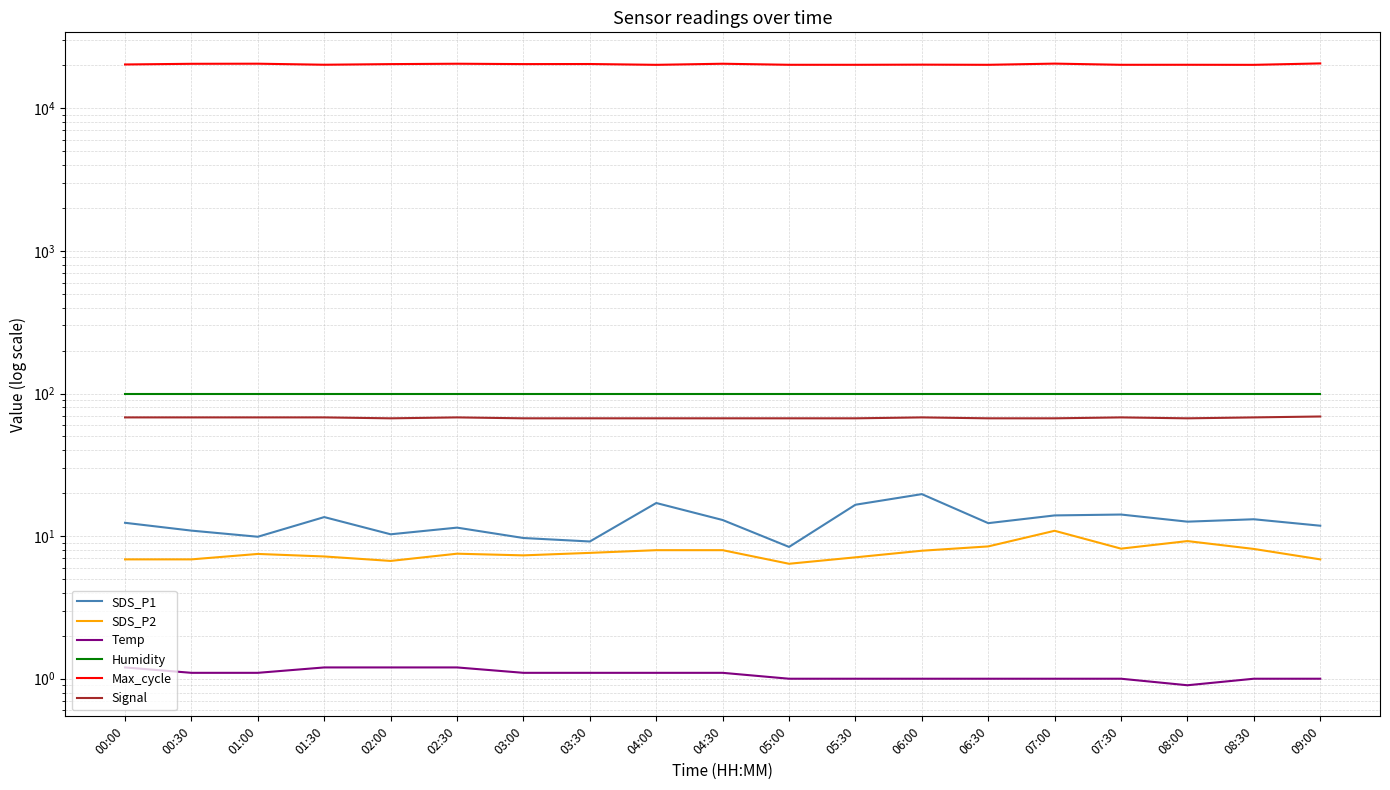

How many data points in SDS_P1 are less than 12?

8